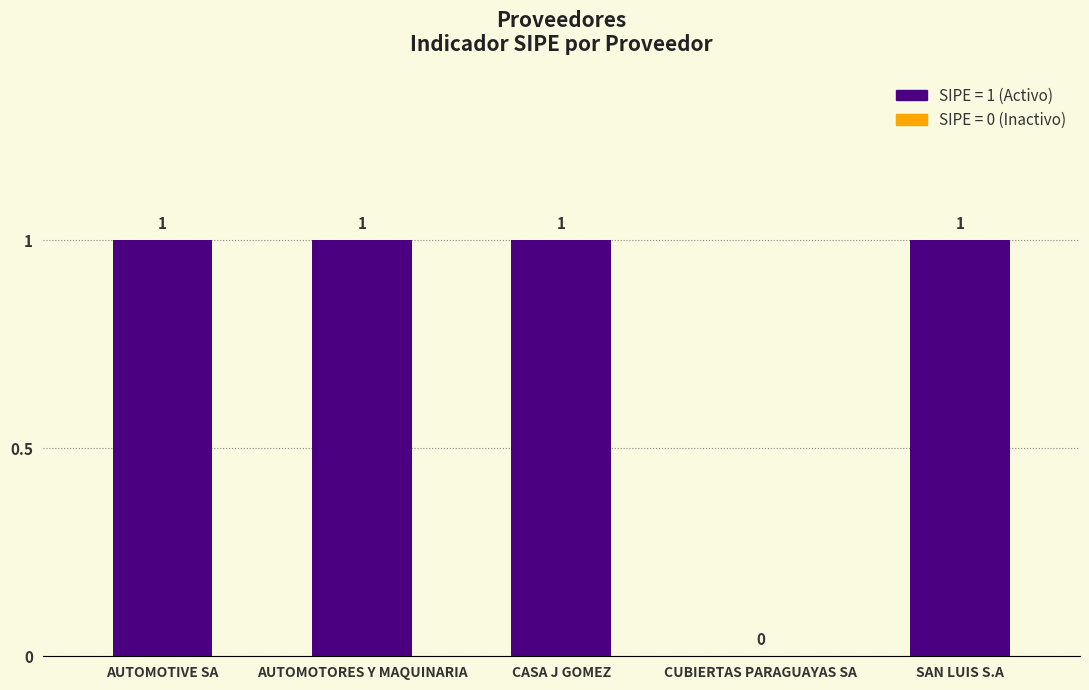

Is it true that the value at CASA J GOMEZ is 0?

False